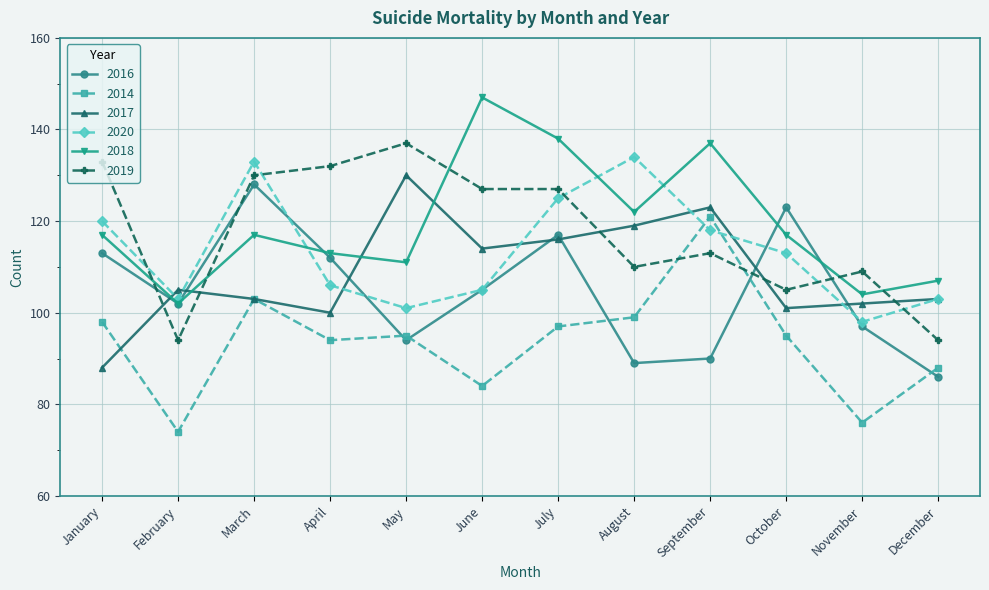

Between which two adjacent categories do 2014 and 2020 first intersect?

August and September